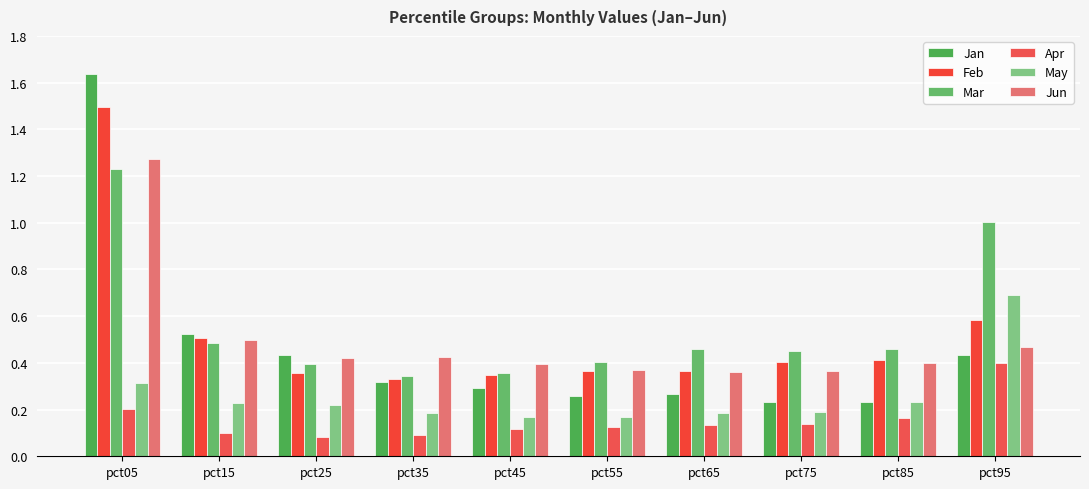

What is the difference between the maximum and second lowest values in the Mar series?

0.9